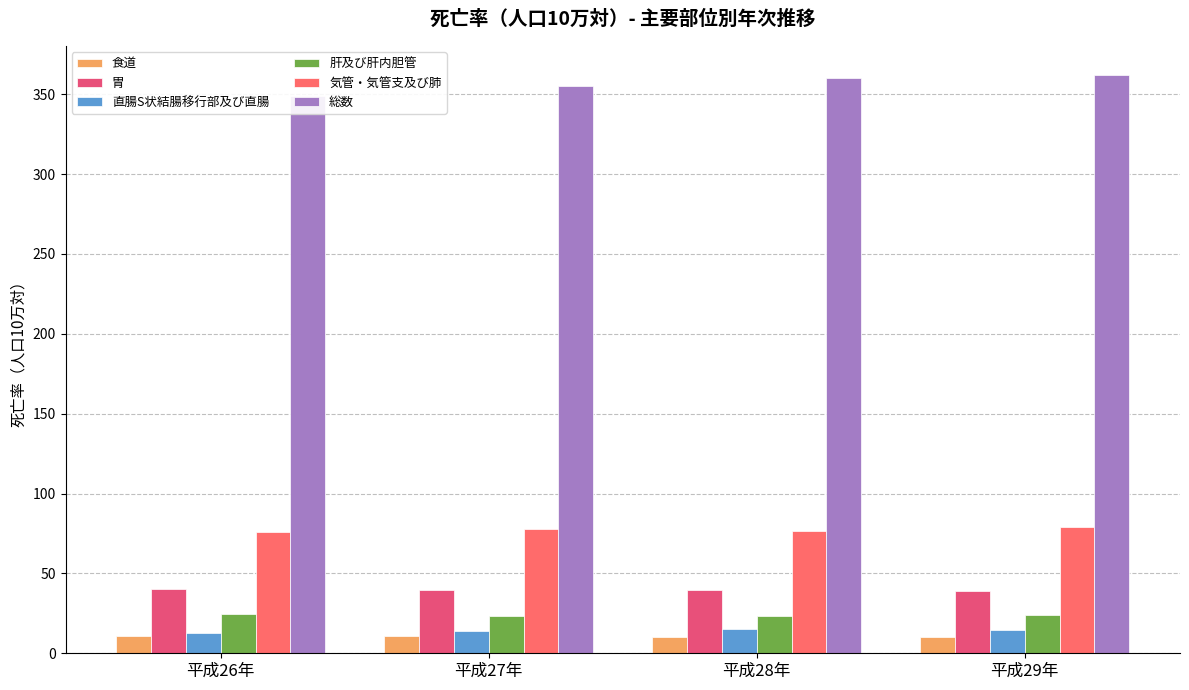

The 直腸S状結腸移行部及び直腸 series shows 14.0 at 平成27年. True or false?

True